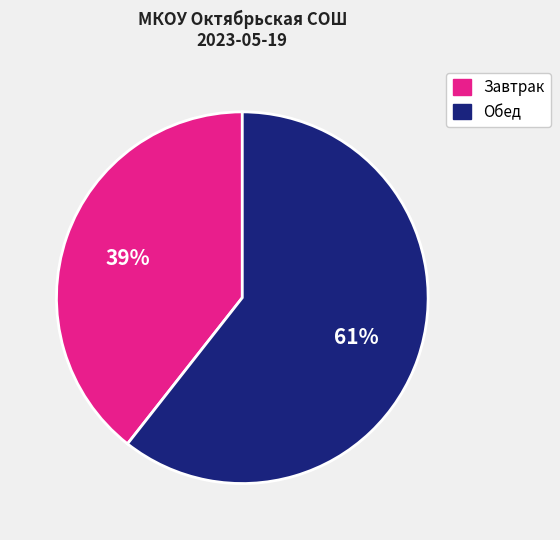

How many segments does this pie chart have?

2